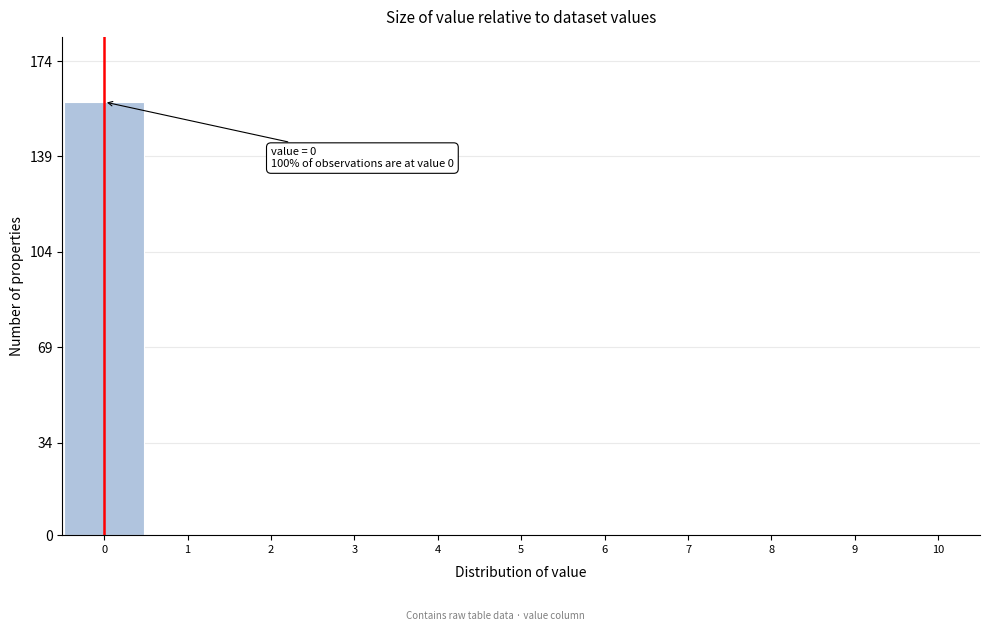

Reading right to left, what are all the values shown in this chart?

10=0	9=0	8=0	7=0	6=0	5=0	4=0	3=0	2=0	1=0	0=159